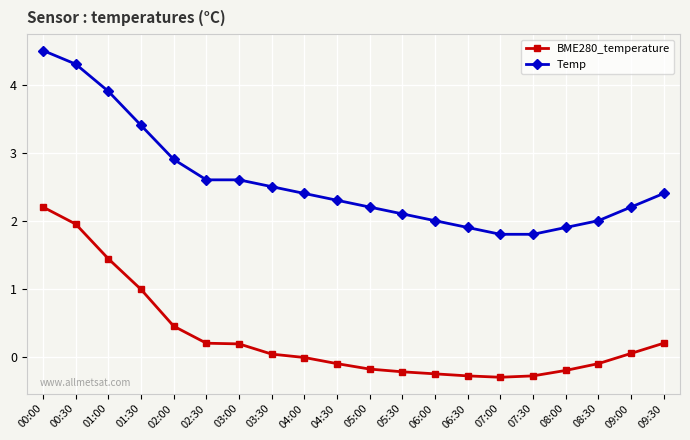

True or false: BME280_temperature and Temp intersect in this chart.

False